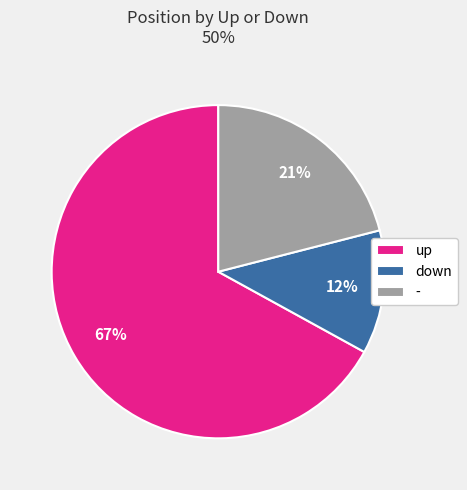

Which has a higher value, down or up?

up